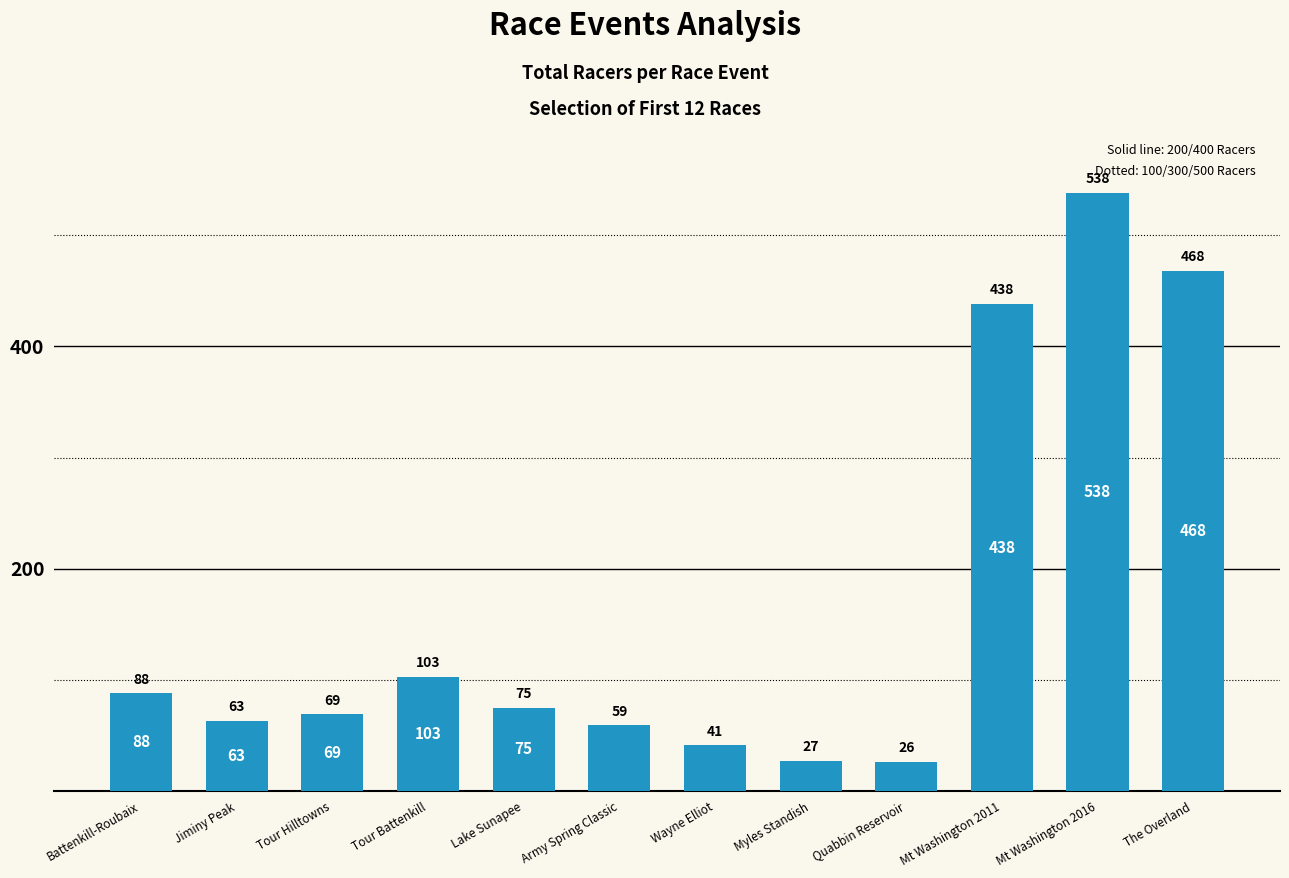

What is the smallest value displayed?

26